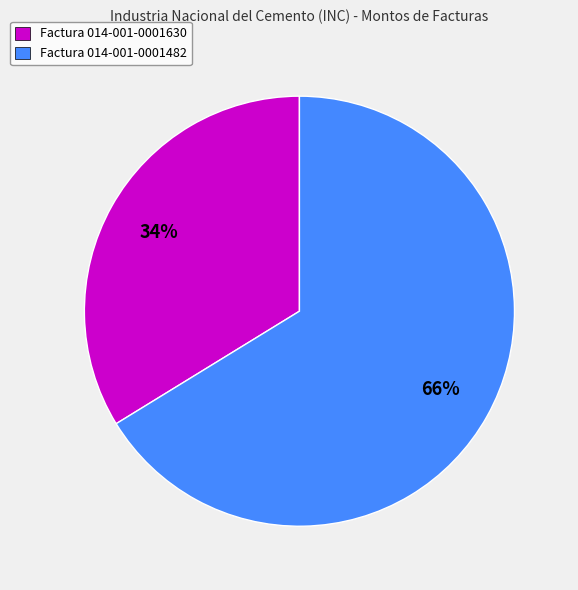

Rank the categories by value from highest to lowest.

Factura 014-001-0001482, Factura 014-001-0001630